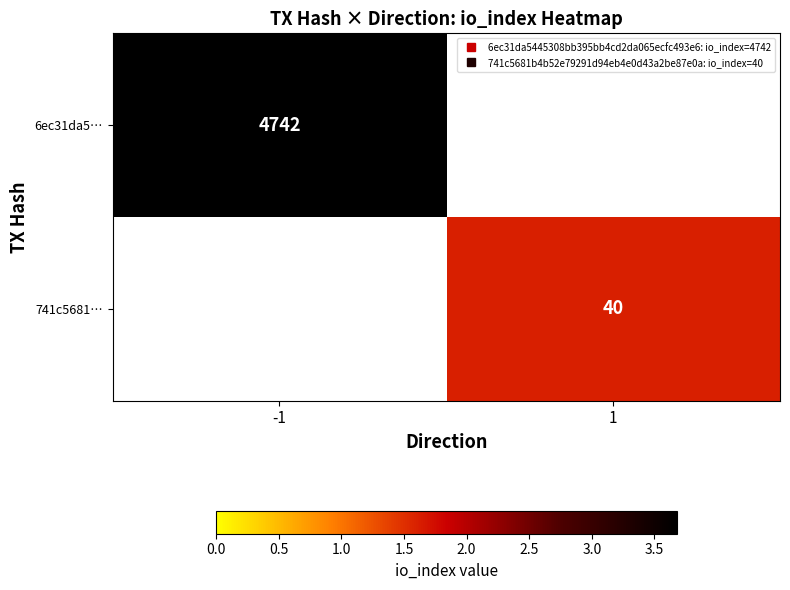

At how many categories does at least one series exceed 2?

1